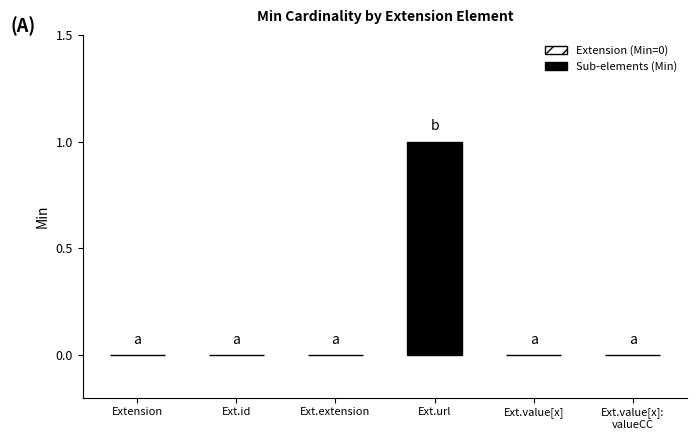

Reading left to right, what are all the values shown in this chart?

Extension=0	Extension.id=0	Extension.extension=0	Extension.url=1	Extension.value[x]=0	Extension.value[x]:valueCodeableConcept=0